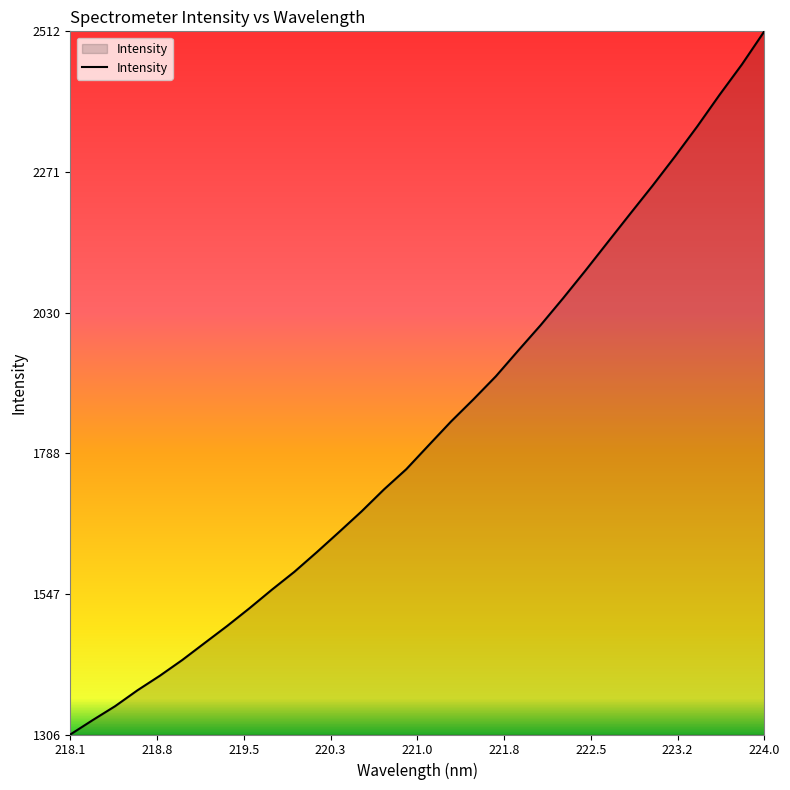

How many lines are shown in the chart?

1